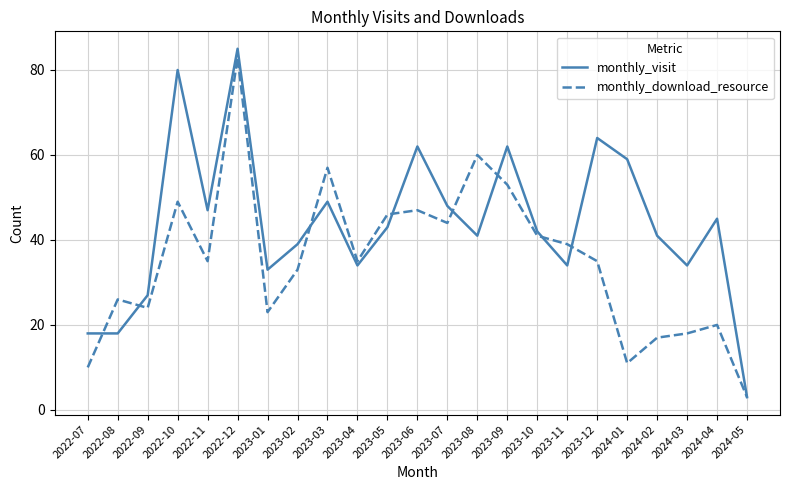

How many lines are shown in the chart?

2